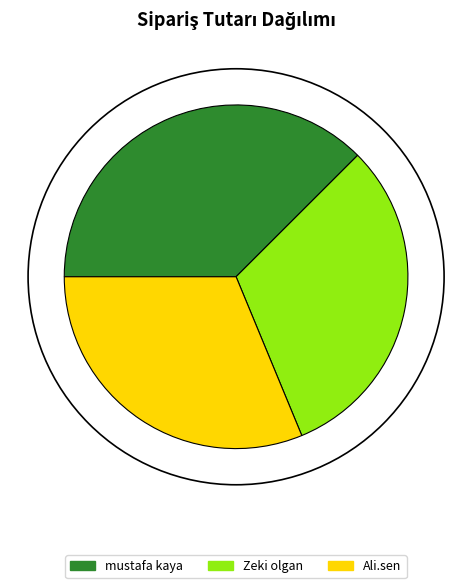

Does mustafa kaya account for over 50% of the chart?

No